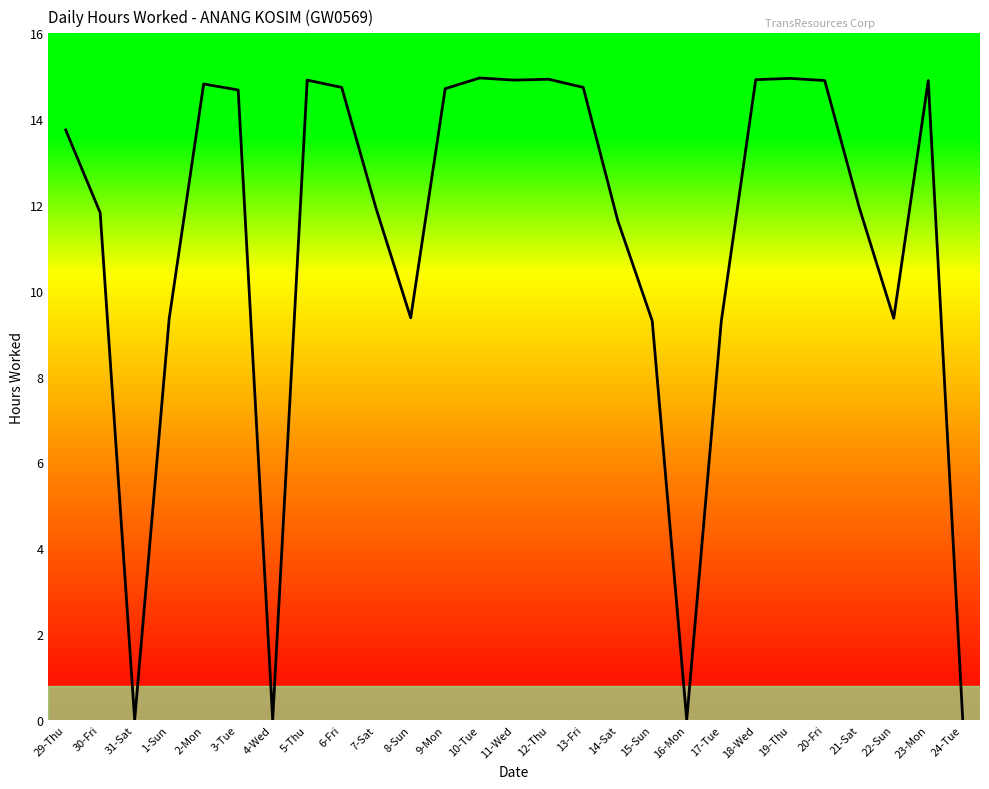

What is the ratio of the value at 7-Sat to the value at 2-Mon?

0.8